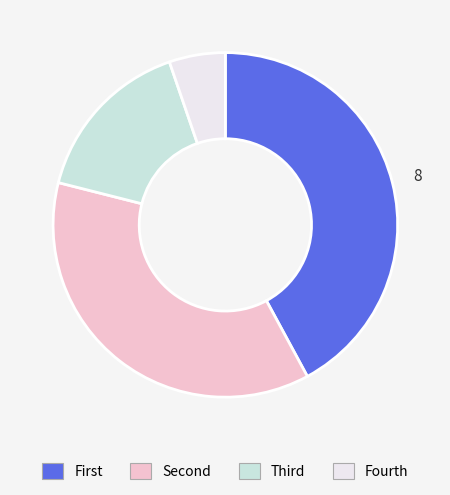

Is there any slice that represents more than half of the pie?

No